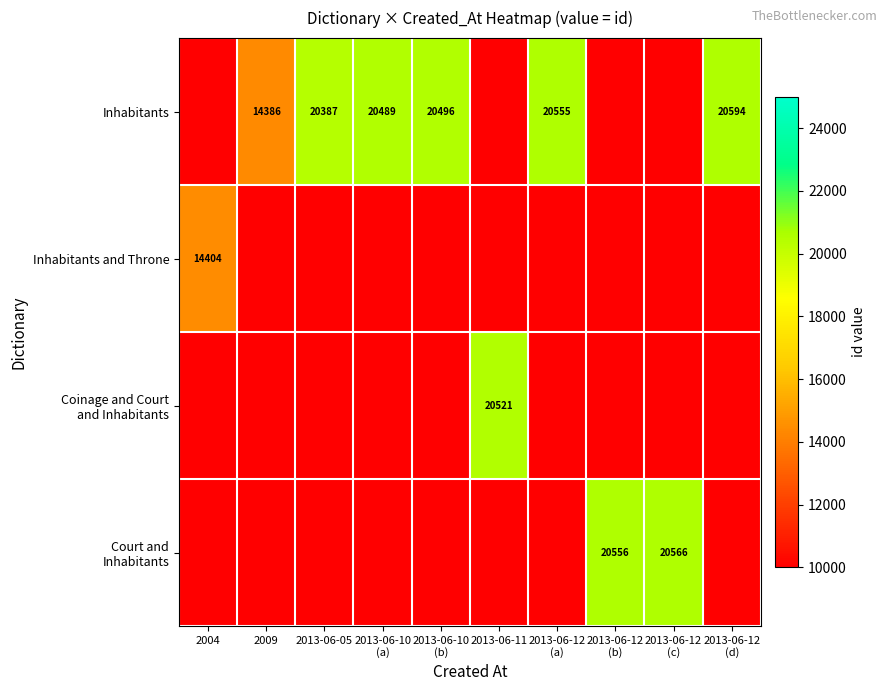

True or false: Inhabitants has a value of 29920 at 2013-06-10 (b).

False